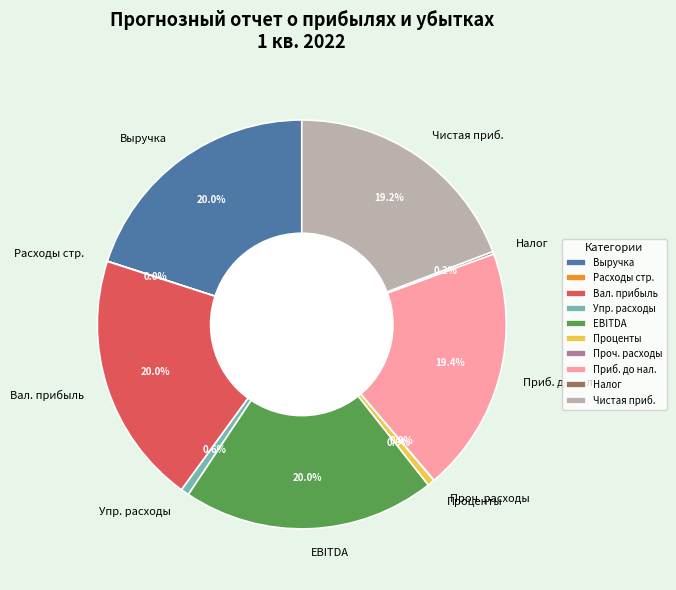

Combined, do EBITDA and Выручка account for over 50%?

No